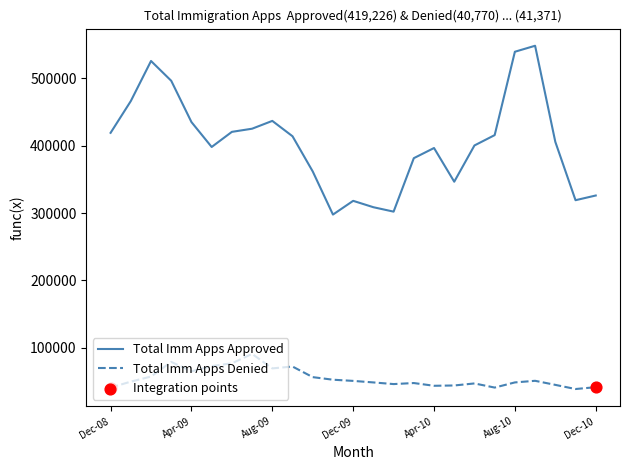

Which series has the largest total across all categories?

Total Imm Apps Approved